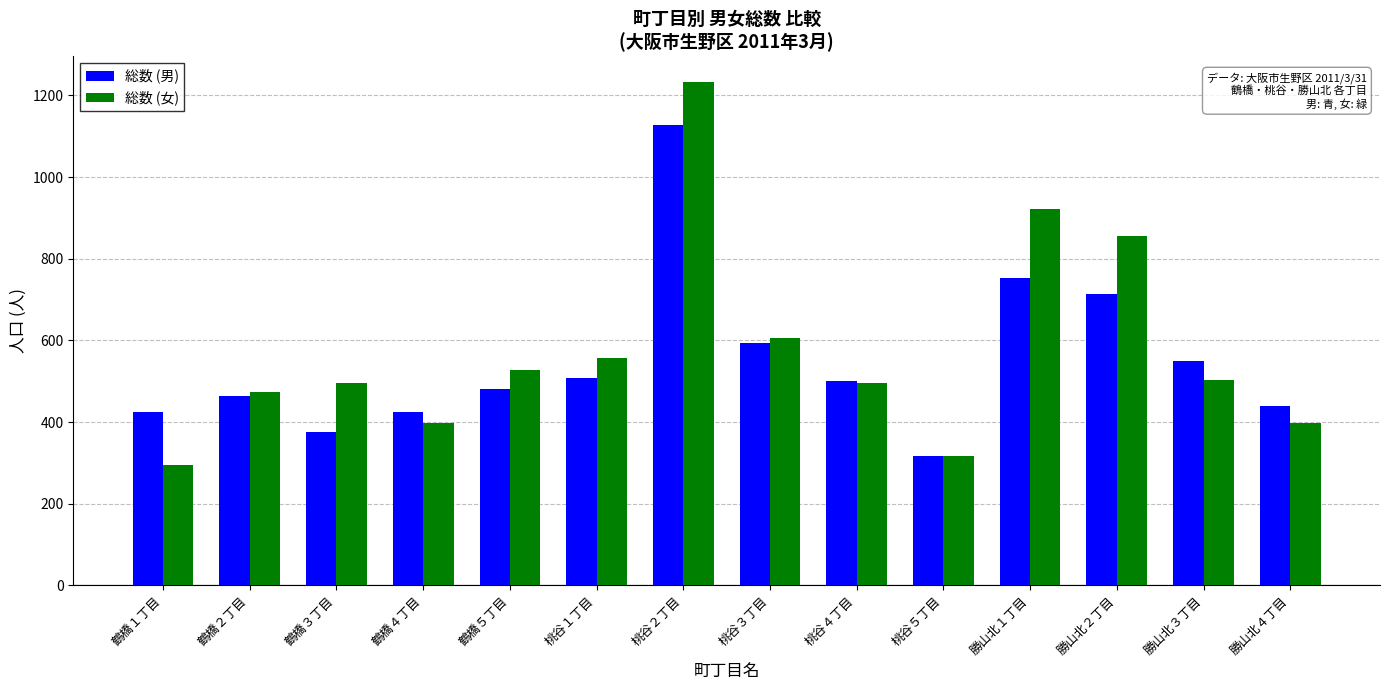

What is the sum of all 総数 (男) values?

7674